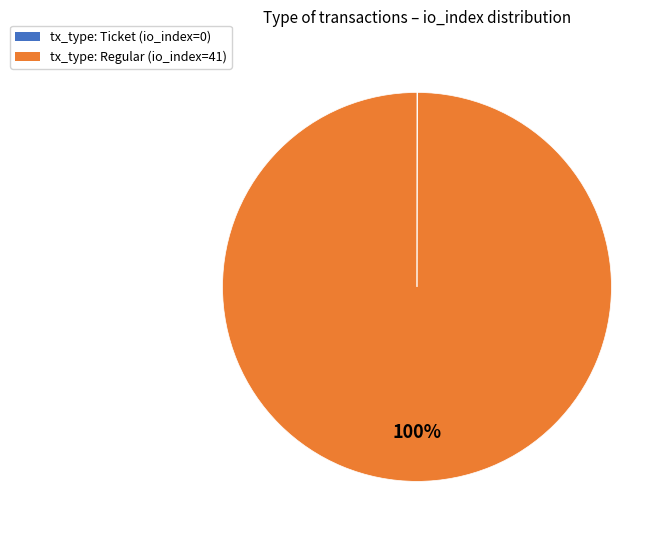

Which category accounts for the majority?

tx_type: Regular (io_index=41)